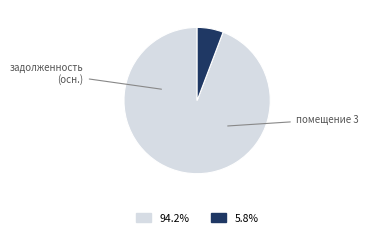

Is there a majority slice in this chart?

Yes